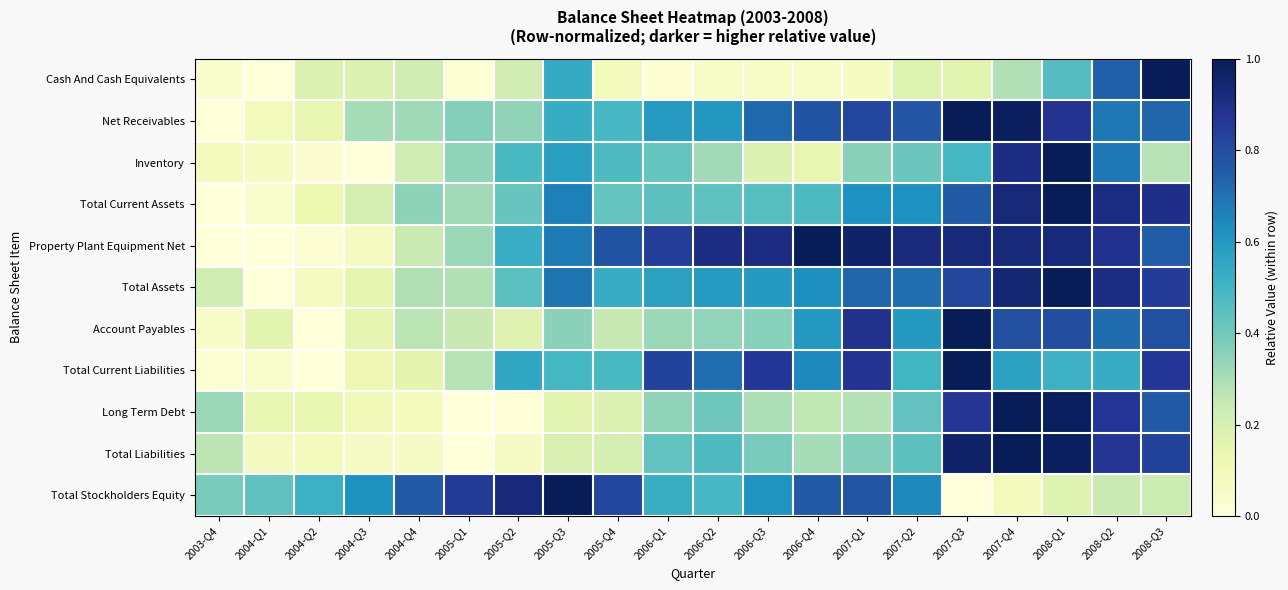

Reading right to left, list all the values displayed in this chart.

Cash And Cash Equivalents: 2008-Q3=1.0	2008-Q2=0.7	2008-Q1=0.5	2007-Q4=0.3	2007-Q3=0.2	2007-Q2=0.2	2007-Q1=0.1	2006-Q4=0.1	2006-Q3=0.0	2006-Q2=0.1	2006-Q1=0.0	2005-Q4=0.1	2005-Q3=0.5	2005-Q2=0.2	2005-Q1=0.0	2004-Q4=0.2	2004-Q3=0.2	2004-Q2=0.2	2004-Q1=0.0	2003-Q4=0.0
Net Receivables: 2008-Q3=0.7	2008-Q2=0.7	2008-Q1=0.9	2007-Q4=1.0	2007-Q3=1.0	2007-Q2=0.8	2007-Q1=0.8	2006-Q4=0.8	2006-Q3=0.7	2006-Q2=0.6	2006-Q1=0.6	2005-Q4=0.5	2005-Q3=0.5	2005-Q2=0.3	2005-Q1=0.4	2004-Q4=0.3	2004-Q3=0.3	2004-Q2=0.1	2004-Q1=0.1	2003-Q4=0.0
Inventory: 2008-Q3=0.3	2008-Q2=0.7	2008-Q1=1.0	2007-Q4=0.9	2007-Q3=0.5	2007-Q2=0.4	2007-Q1=0.4	2006-Q4=0.1	2006-Q3=0.2	2006-Q2=0.3	2006-Q1=0.4	2005-Q4=0.5	2005-Q3=0.6	2005-Q2=0.5	2005-Q1=0.3	2004-Q4=0.2	2004-Q3=0.0	2004-Q2=0.0	2004-Q1=0.1	2003-Q4=0.1
Total Current Assets: 2008-Q3=0.9	2008-Q2=0.9	2008-Q1=1.0	2007-Q4=0.9	2007-Q3=0.8	2007-Q2=0.6	2007-Q1=0.6	2006-Q4=0.5	2006-Q3=0.5	2006-Q2=0.4	2006-Q1=0.4	2005-Q4=0.4	2005-Q3=0.7	2005-Q2=0.4	2005-Q1=0.3	2004-Q4=0.4	2004-Q3=0.2	2004-Q2=0.1	2004-Q1=0.0	2003-Q4=0.0
Property Plant Equipment Net: 2008-Q3=0.8	2008-Q2=0.9	2008-Q1=0.9	2007-Q4=0.9	2007-Q3=0.9	2007-Q2=0.9	2007-Q1=1.0	2006-Q4=1.0	2006-Q3=0.9	2006-Q2=0.9	2006-Q1=0.8	2005-Q4=0.8	2005-Q3=0.7	2005-Q2=0.5	2005-Q1=0.3	2004-Q4=0.2	2004-Q3=0.1	2004-Q2=0.0	2004-Q1=0.0	2003-Q4=0.0
Total Assets: 2008-Q3=0.8	2008-Q2=0.9	2008-Q1=1.0	2007-Q4=0.9	2007-Q3=0.8	2007-Q2=0.7	2007-Q1=0.7	2006-Q4=0.6	2006-Q3=0.6	2006-Q2=0.6	2006-Q1=0.6	2005-Q4=0.5	2005-Q3=0.7	2005-Q2=0.4	2005-Q1=0.3	2004-Q4=0.3	2004-Q3=0.1	2004-Q2=0.1	2004-Q1=0.0	2003-Q4=0.2
Account Payables: 2008-Q3=0.8	2008-Q2=0.7	2008-Q1=0.8	2007-Q4=0.8	2007-Q3=1.0	2007-Q2=0.6	2007-Q1=0.9	2006-Q4=0.6	2006-Q3=0.4	2006-Q2=0.3	2006-Q1=0.3	2005-Q4=0.2	2005-Q3=0.4	2005-Q2=0.2	2005-Q1=0.2	2004-Q4=0.3	2004-Q3=0.1	2004-Q2=0.0	2004-Q1=0.2	2003-Q4=0.1
Total Current Liabilities: 2008-Q3=0.9	2008-Q2=0.5	2008-Q1=0.5	2007-Q4=0.6	2007-Q3=1.0	2007-Q2=0.5	2007-Q1=0.9	2006-Q4=0.6	2006-Q3=0.9	2006-Q2=0.7	2006-Q1=0.8	2005-Q4=0.5	2005-Q3=0.5	2005-Q2=0.6	2005-Q1=0.3	2004-Q4=0.2	2004-Q3=0.1	2004-Q2=0.0	2004-Q1=0.0	2003-Q4=0.0
Long Term Debt: 2008-Q3=0.8	2008-Q2=0.9	2008-Q1=1.0	2007-Q4=1.0	2007-Q3=0.9	2007-Q2=0.4	2007-Q1=0.3	2006-Q4=0.3	2006-Q3=0.3	2006-Q2=0.4	2006-Q1=0.3	2005-Q4=0.2	2005-Q3=0.2	2005-Q2=0.0	2005-Q1=0.0	2004-Q4=0.1	2004-Q3=0.1	2004-Q2=0.1	2004-Q1=0.1	2003-Q4=0.3
Total Liabilities: 2008-Q3=0.8	2008-Q2=0.9	2008-Q1=1.0	2007-Q4=1.0	2007-Q3=1.0	2007-Q2=0.4	2007-Q1=0.4	2006-Q4=0.3	2006-Q3=0.4	2006-Q2=0.5	2006-Q1=0.4	2005-Q4=0.2	2005-Q3=0.2	2005-Q2=0.1	2005-Q1=0.0	2004-Q4=0.1	2004-Q3=0.1	2004-Q2=0.1	2004-Q1=0.1	2003-Q4=0.3
Total Stockholders Equity: 2008-Q3=0.2	2008-Q2=0.2	2008-Q1=0.2	2007-Q4=0.1	2007-Q3=0.0	2007-Q2=0.6	2007-Q1=0.8	2006-Q4=0.8	2006-Q3=0.6	2006-Q2=0.5	2006-Q1=0.5	2005-Q4=0.8	2005-Q3=1.0	2005-Q2=0.9	2005-Q1=0.9	2004-Q4=0.8	2004-Q3=0.6	2004-Q2=0.5	2004-Q1=0.4	2003-Q4=0.4